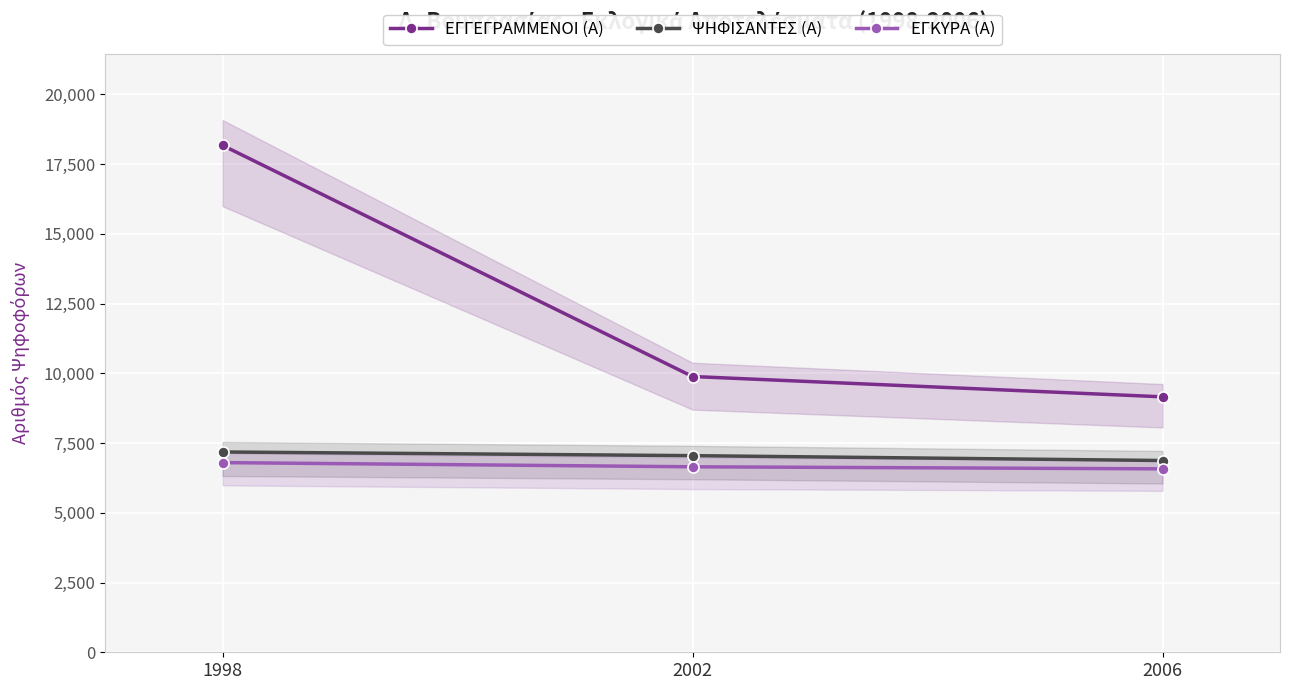

Is the value of ΨΗΦΙΣΑΝΤΕΣ (Α) at 2006 greater than the value of ΕΓΚΥΡΑ (Α) at 2002?

Yes